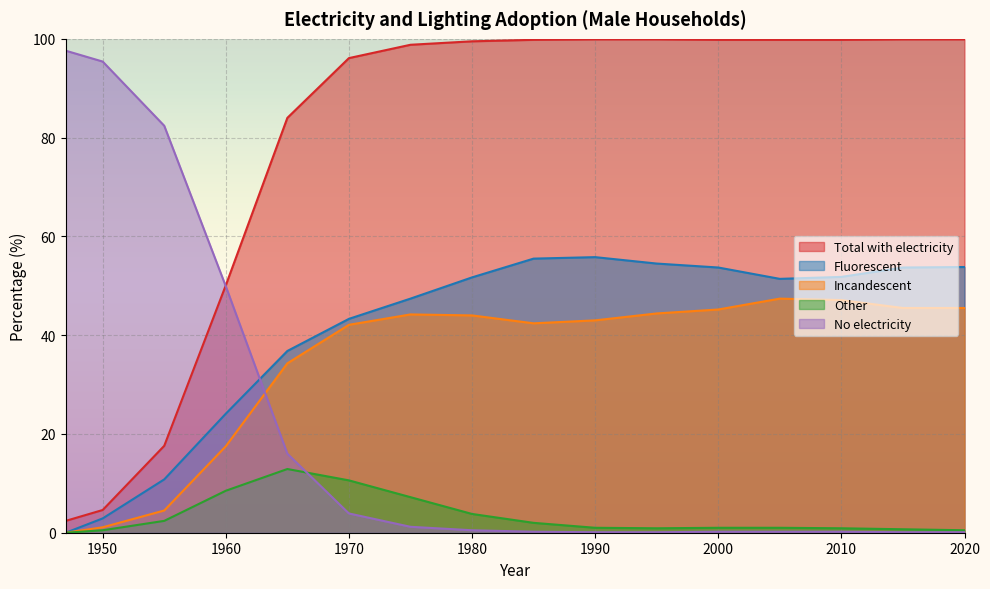

Does the chart display data point markers on the line(s)?

No